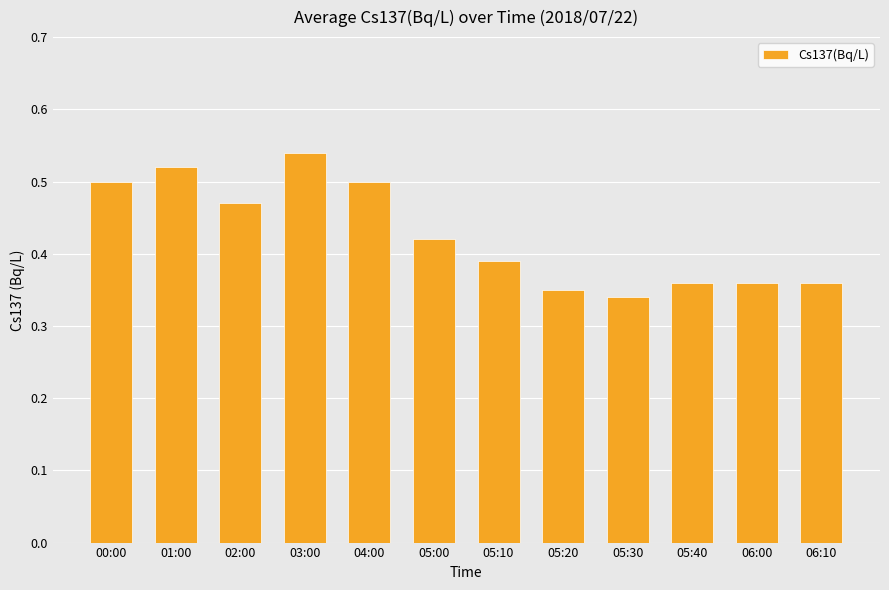

How many bars are there in total?

12